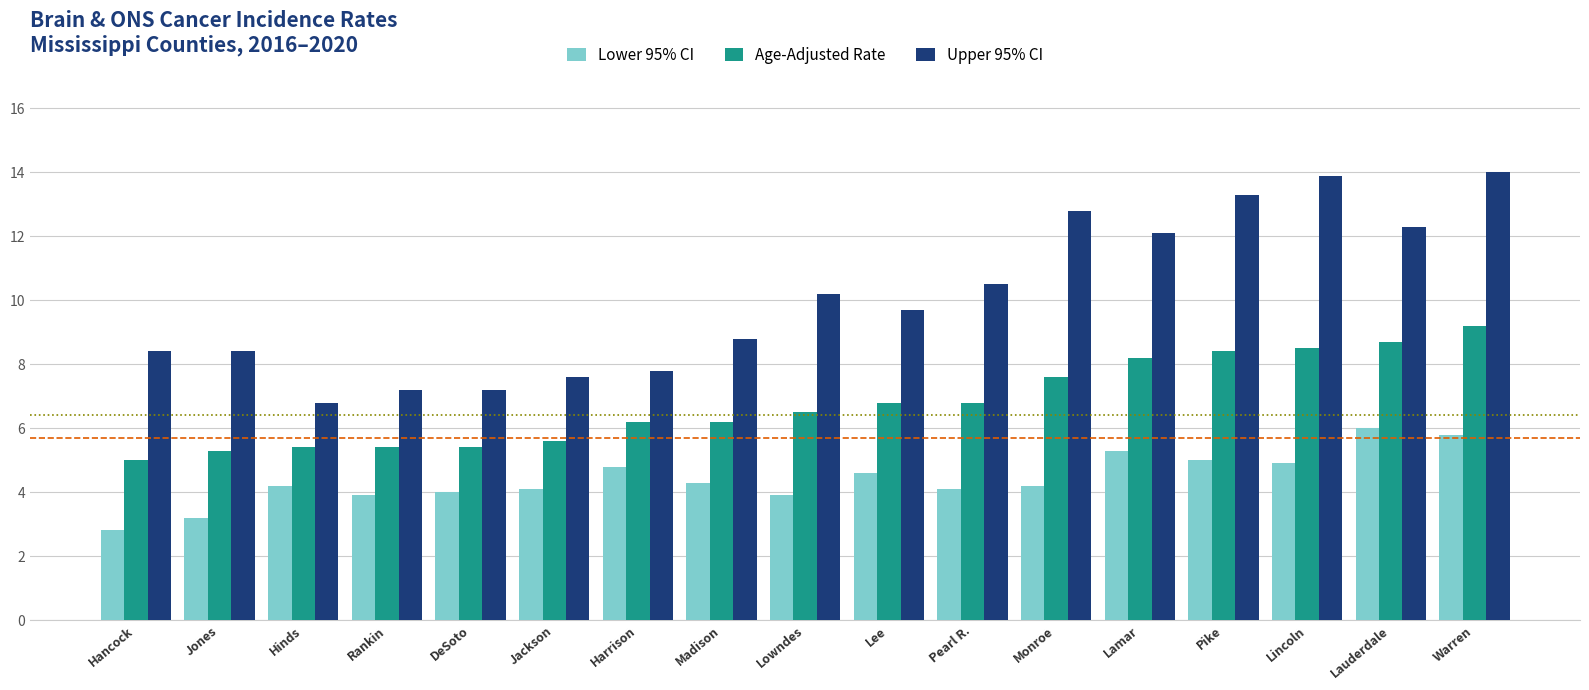

Read the Upper 95% CI value at Lamar.

12.1